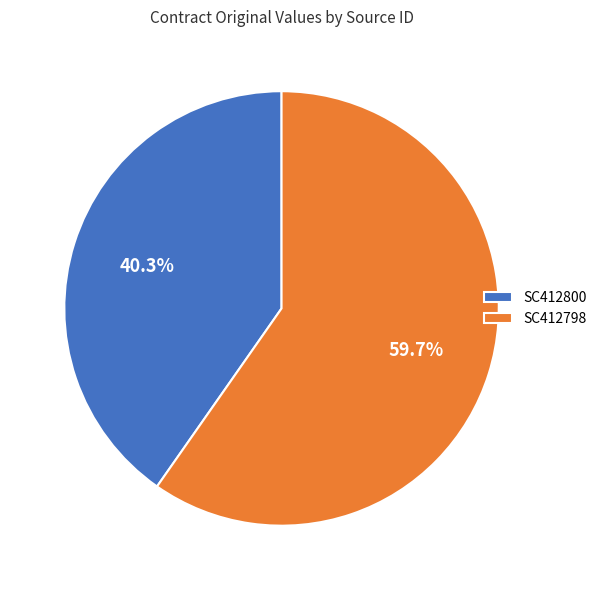

Does SC412800 represent more than half of the total?

No